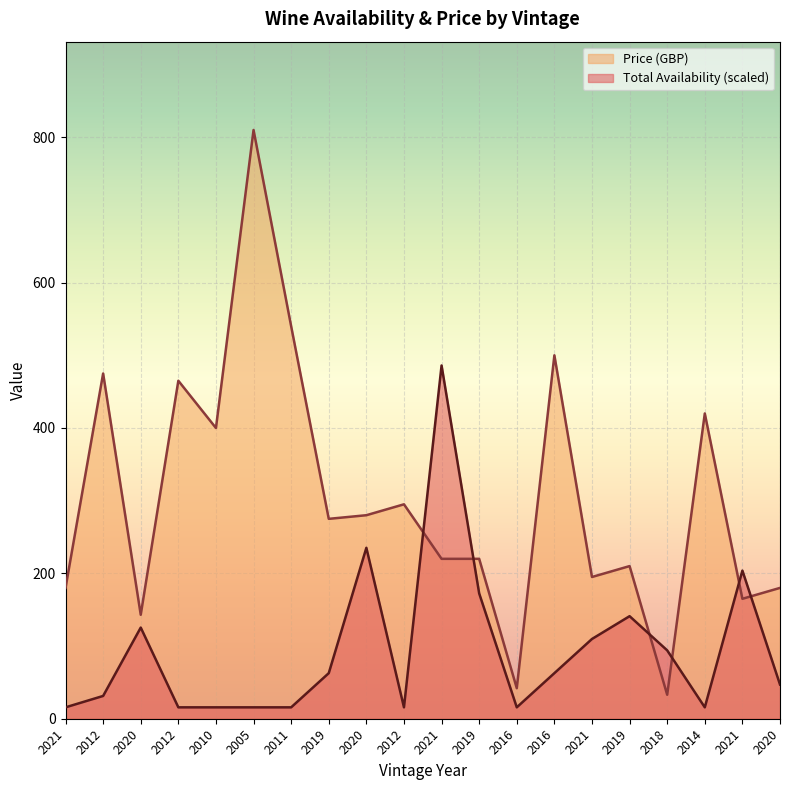

Reading left to right, list all the values displayed in this chart.

Total Availability: 2021=15.7	2012=31.4	2020=125.4	2012=15.7	2010=15.7	2005=15.7	2011=15.7	2019=62.7	2020=235.2	2012=15.7	2021=486.0	2019=172.5	2016=15.7	2016=62.7	2021=109.7	2019=141.1	2018=94.1	2014=15.7	2021=203.8	2020=47.0
Price (GBP): 2021=180.0	2012=475.0	2020=143.0	2012=465.0	2010=400.0	2005=810.0	2011=540.0	2019=275.0	2020=280.0	2012=295.0	2021=220.0	2019=220.0	2016=42.0	2016=500.0	2021=195.0	2019=210.0	2018=33.0	2014=420.0	2021=165.0	2020=180.0